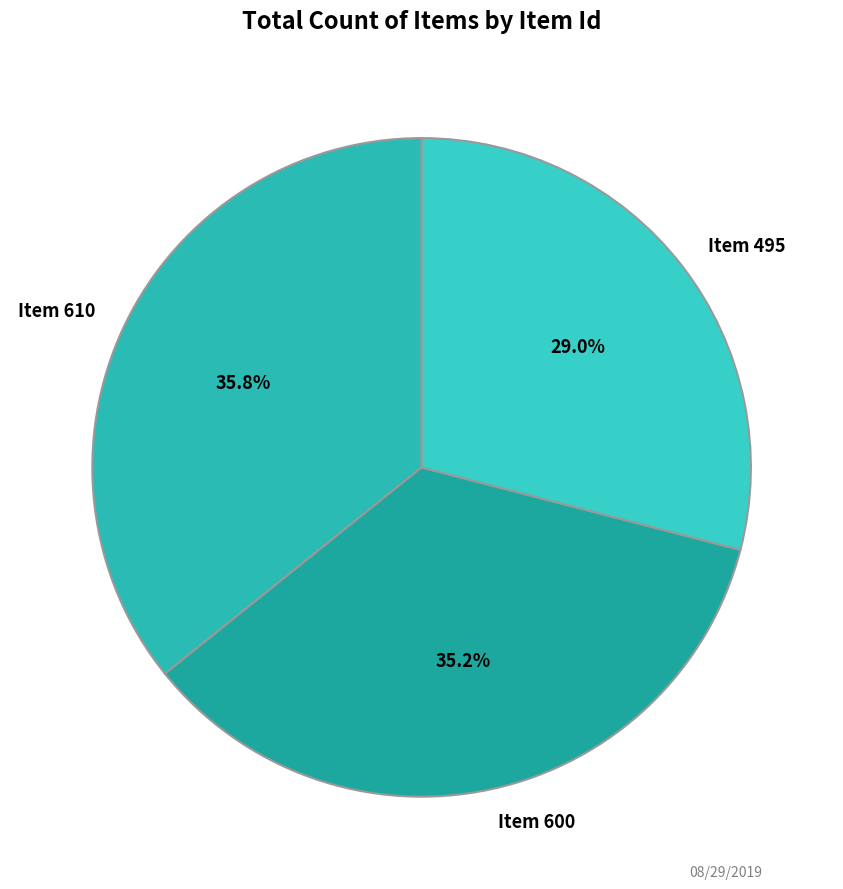

Does Item 495 account for over 50% of the chart?

No